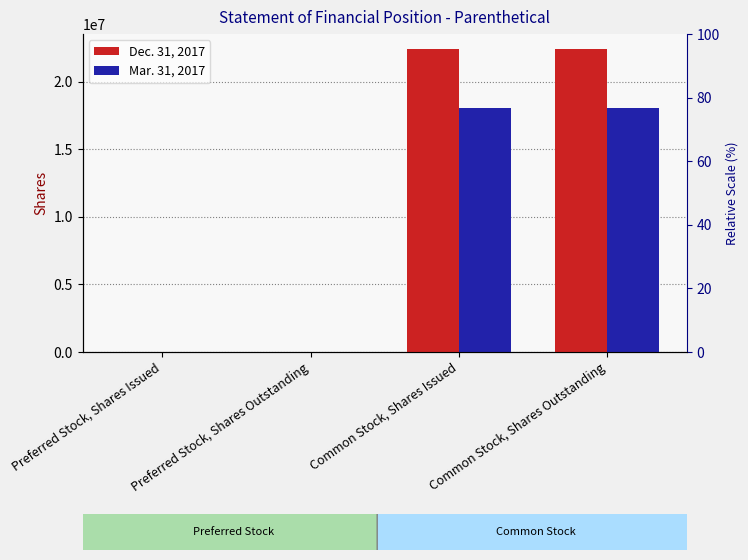

Is it true that Dec. 31, 2017 equals 1 at Preferred Stock, Shares Issued?

False